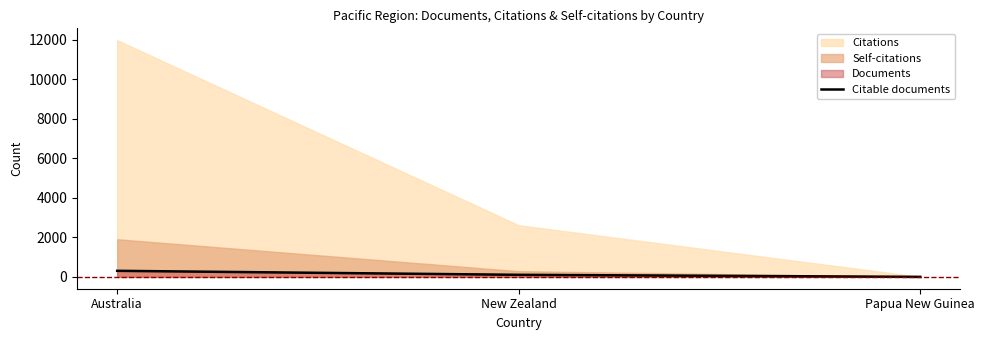

What is the label of the 1st point from the right?

Papua New Guinea